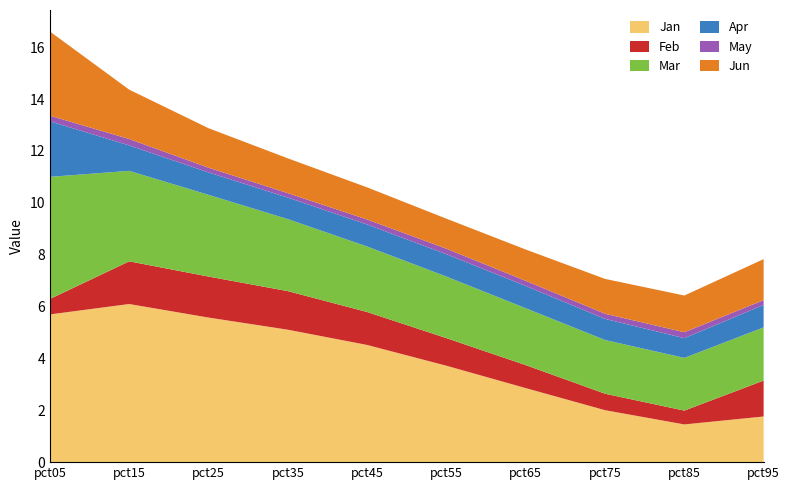

Reading left to right, what are all the values shown in this chart?

Jan: 5.7	6.1	5.6	5.1	4.5	3.7	2.9	2.0	1.5	1.8
Feb: 0.6	1.6	1.6	1.5	1.3	1.1	0.9	0.6	0.5	1.4
Mar: 4.7	3.5	3.2	2.8	2.5	2.4	2.2	2.1	2.0	2.1
Apr: 2.1	1.0	0.9	0.8	0.8	0.9	0.9	0.8	0.8	0.9
May: 0.2	0.2	0.2	0.2	0.2	0.2	0.2	0.2	0.2	0.2
Jun: 3.2	1.9	1.5	1.3	1.2	1.2	1.2	1.3	1.4	1.6